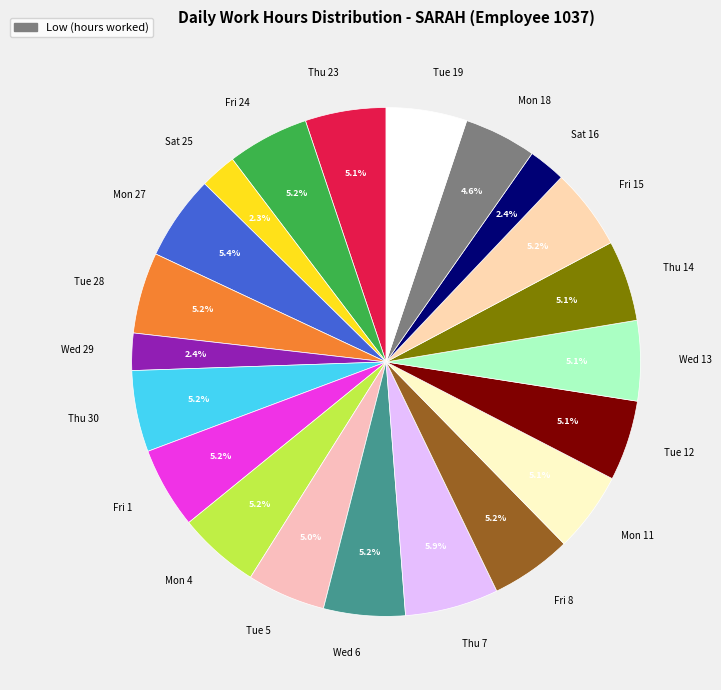

What is the largest slice in the pie chart?

Thu 7